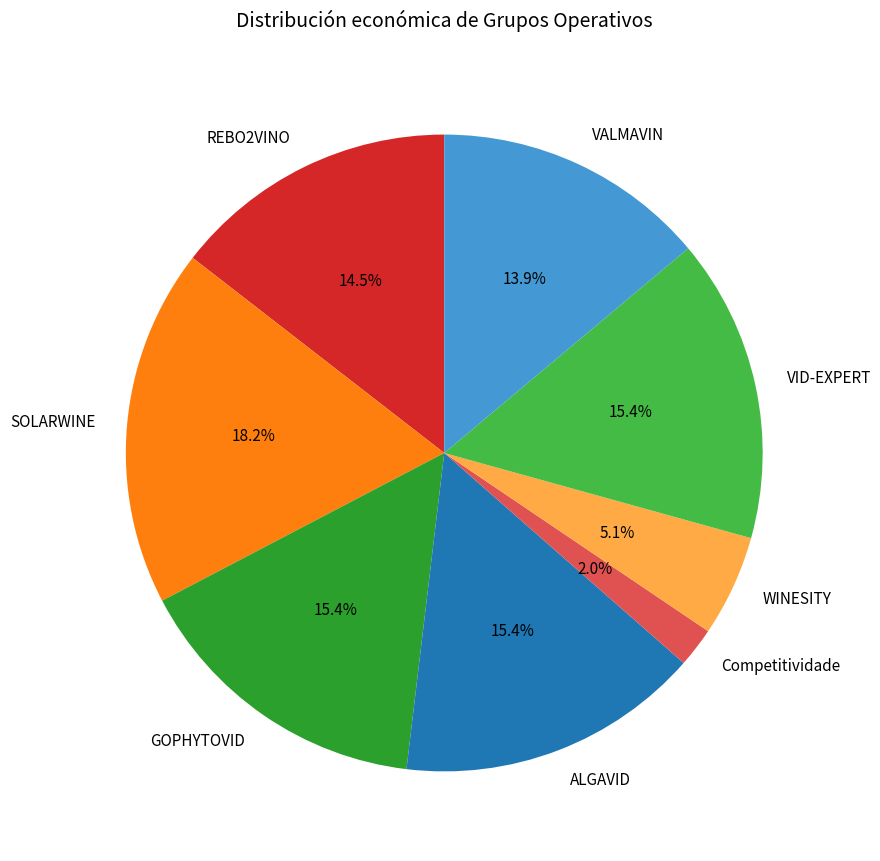

To the nearest percent, what portion does GOPHYTOVID represent?

15%